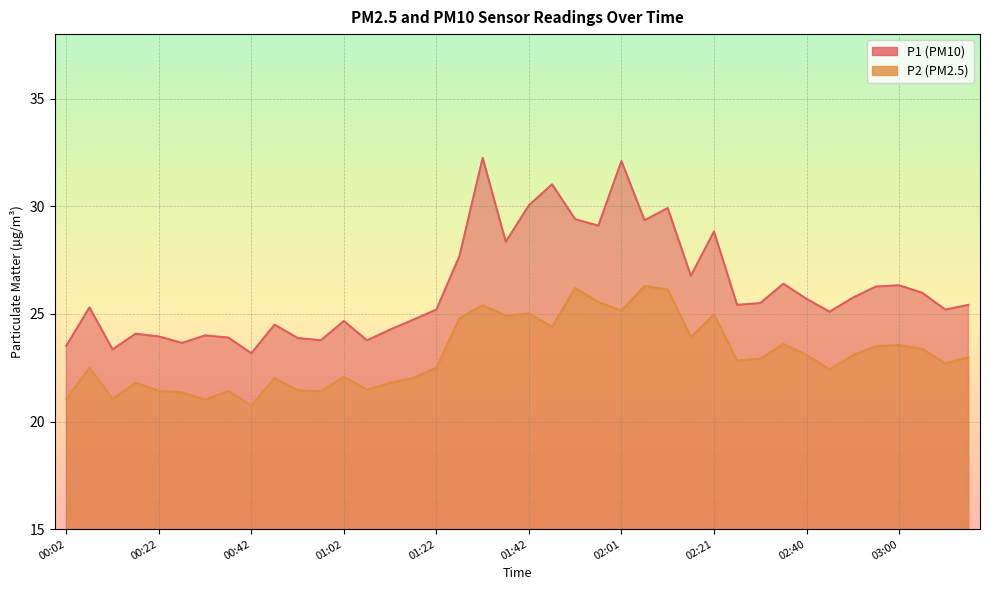

What value does the P2 series have at 03:00?

23.6